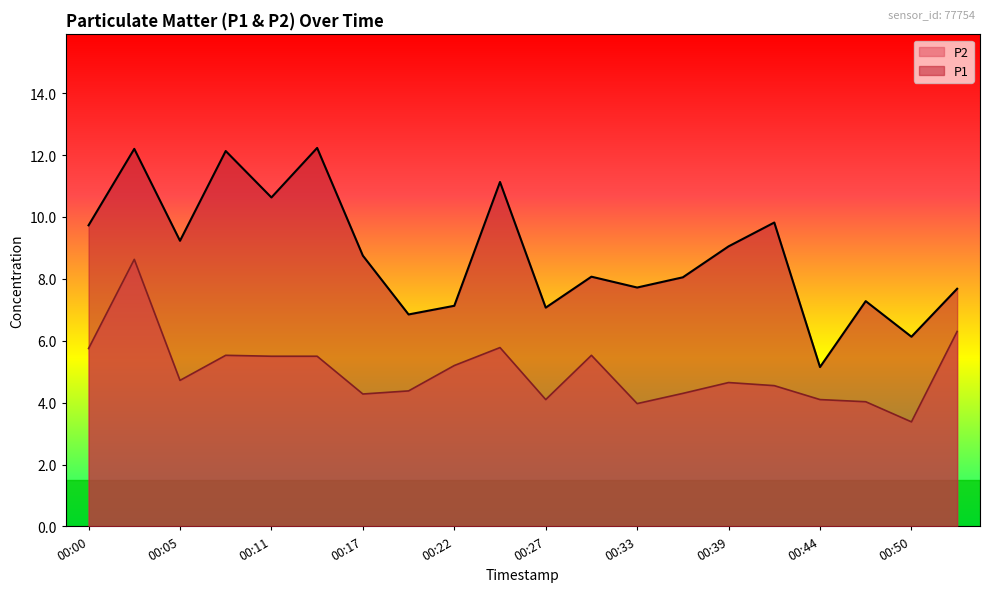

Does the chart have visible grid lines?

No